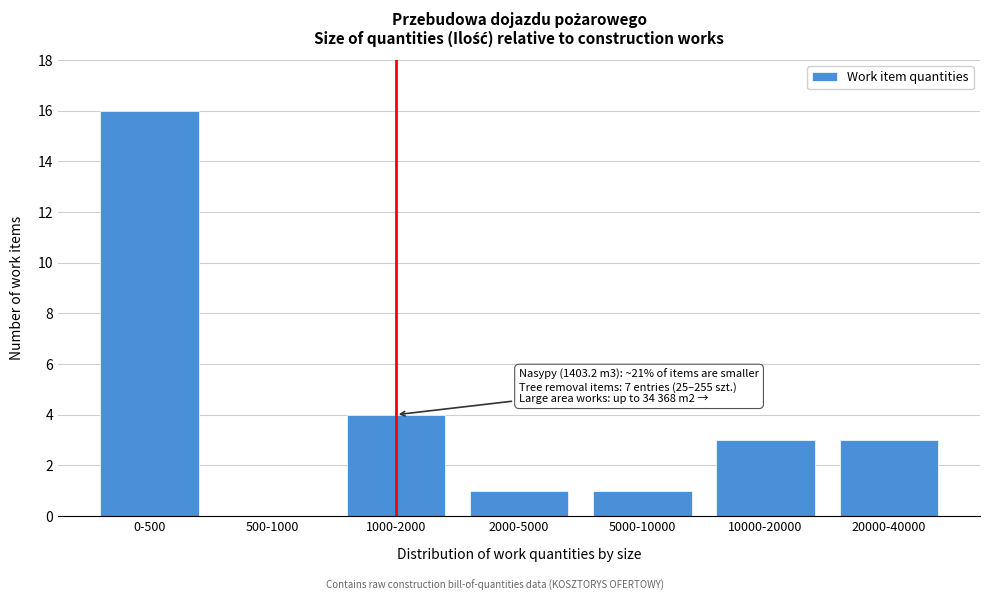

Reading left to right, transcribe all the data shown in this chart.

0-500=16	500-1000=0	1000-2000=4	2000-5000=1	5000-10000=1	10000-20000=3	20000-40000=3